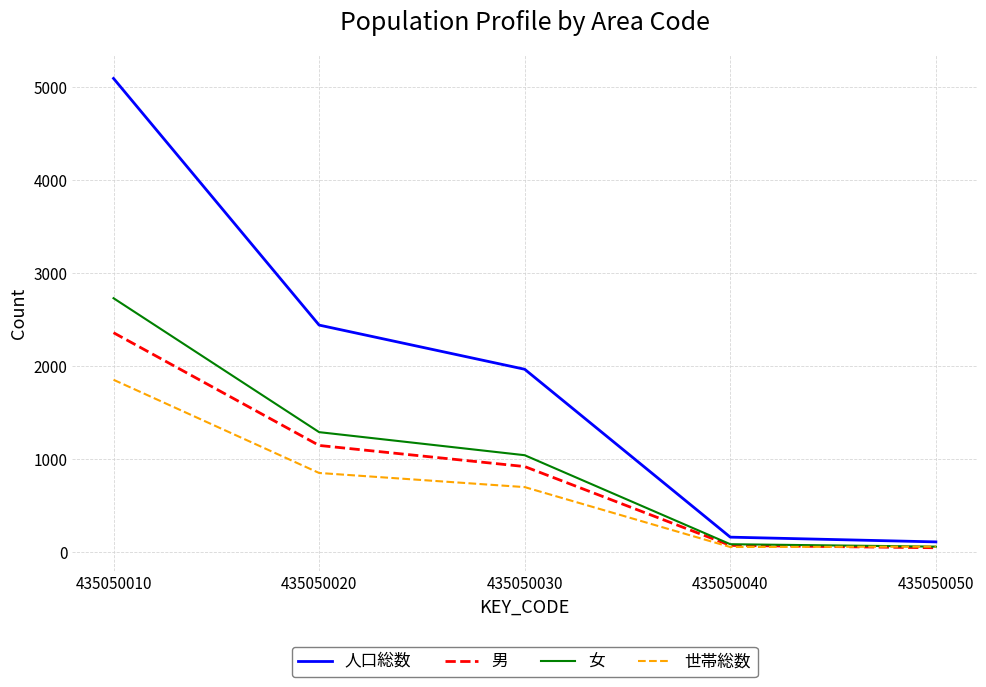

True or false: 世帯総数 has a value of 703 at 435050030.

True